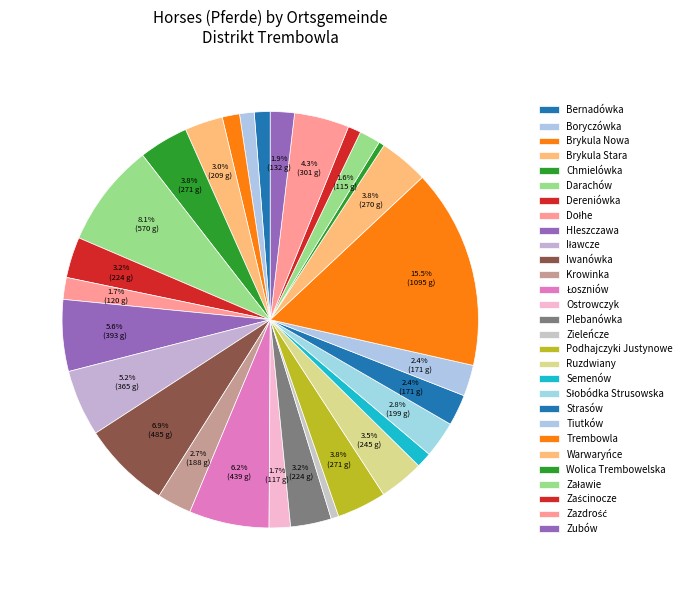

Which has a higher value, Krowinka or Podhajczyki Justynowe?

Podhajczyki Justynowe